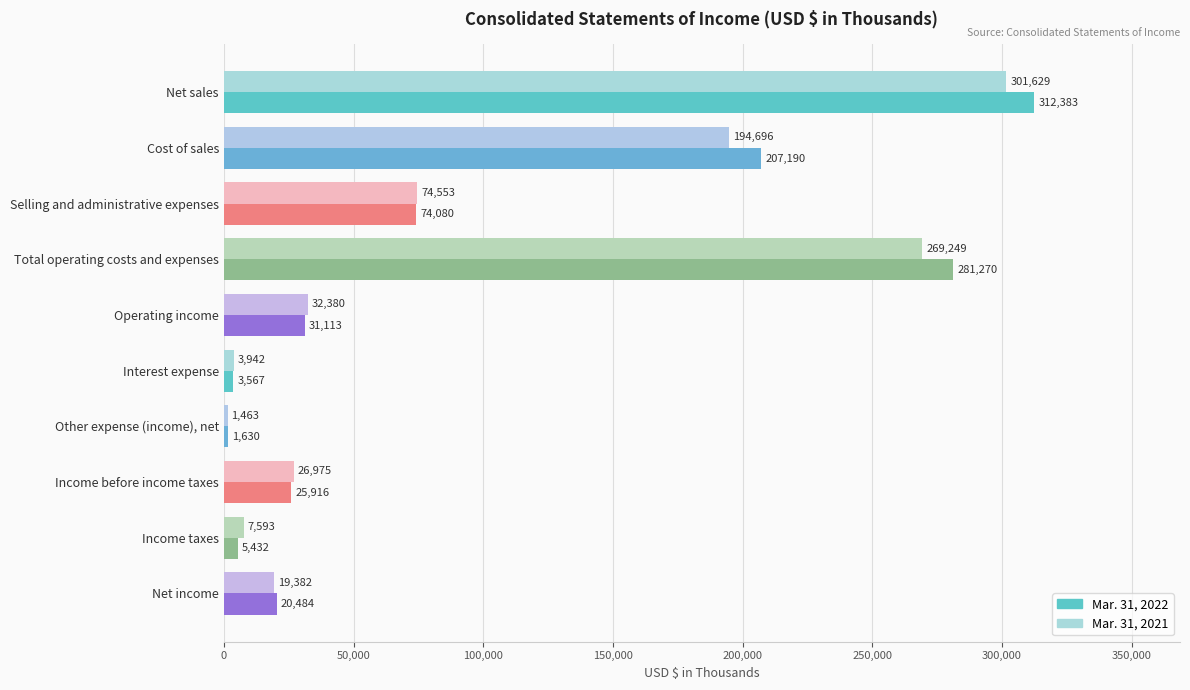

List the labels in order of Mar. 31, 2022 value, smallest first.

Other expense (income), net, Interest expense, Income taxes, Net income, Income before income taxes, Operating income, Selling and administrative expenses, Cost of sales, Total operating costs and expenses, Net sales